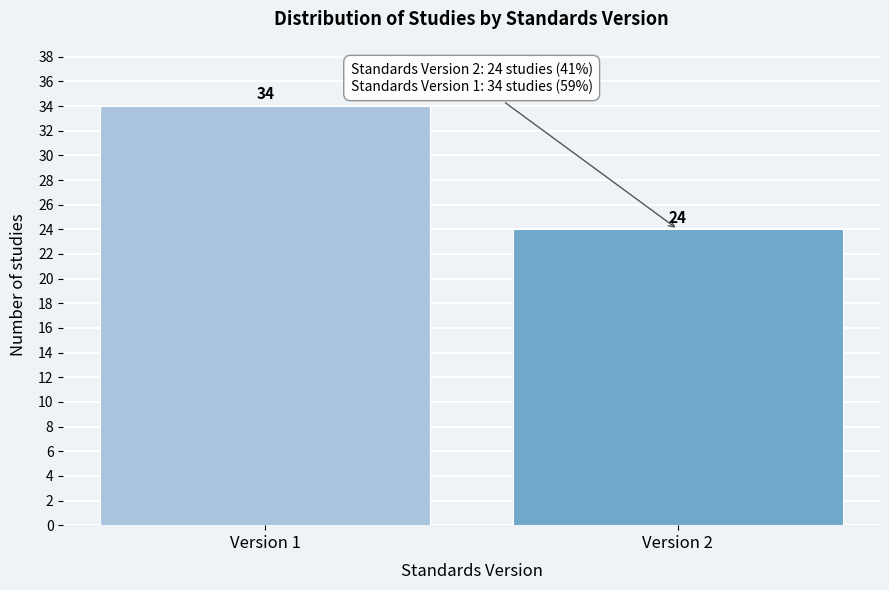

Reading left to right, what are all the values shown in this chart?

34	24